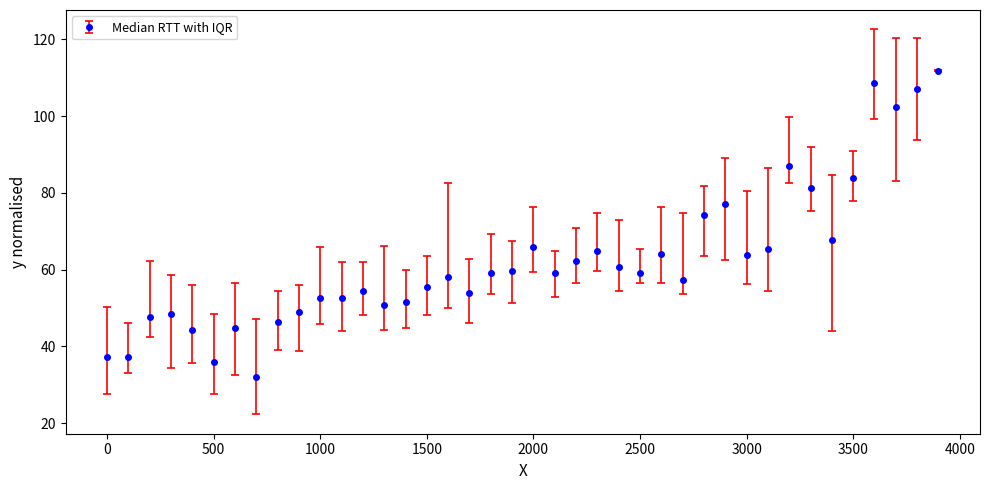

What is the sum of all values?

2495.3